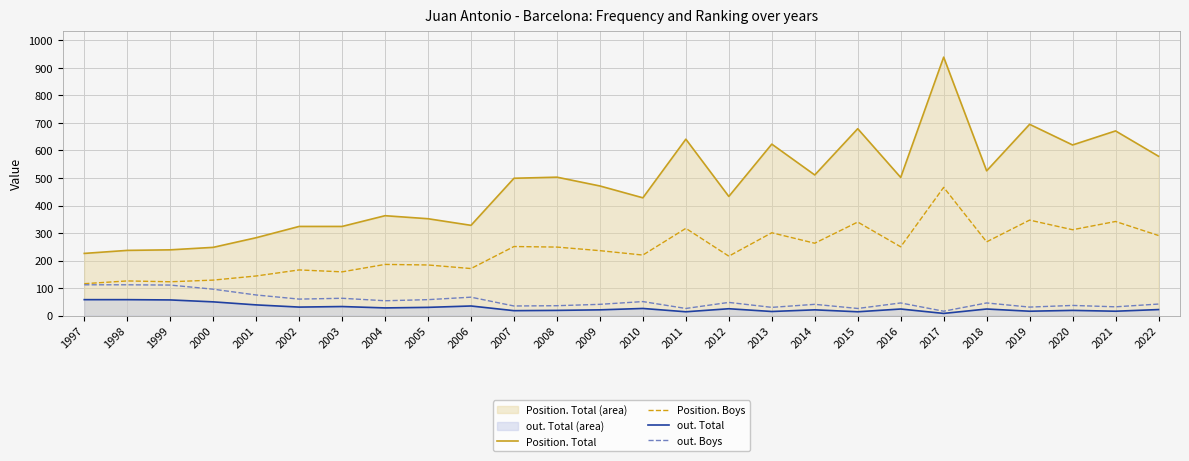

True or false: Position. Total has more than 2 points higher than both neighbors.

True